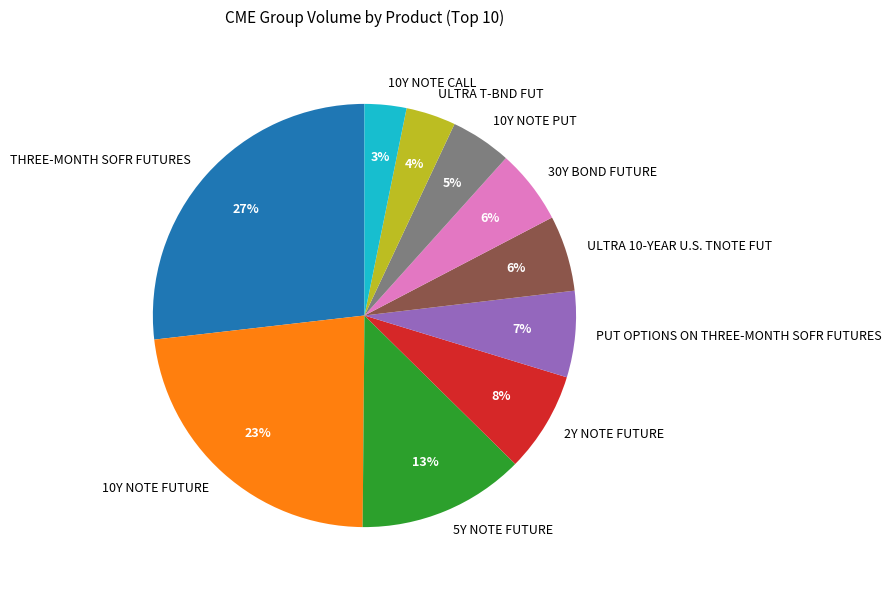

How many segments does this pie chart have?

10